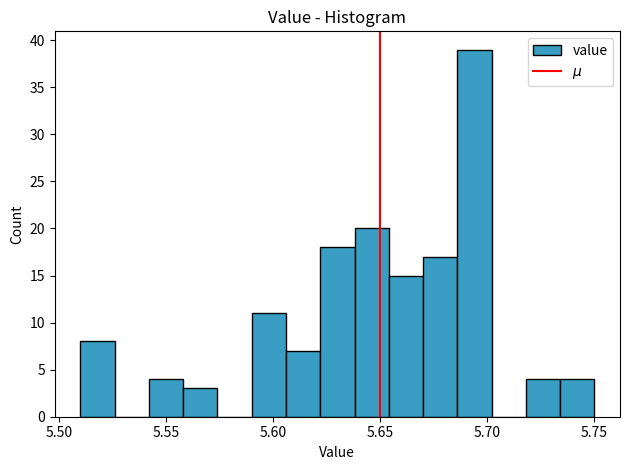

Read against the x-axis, roughly where is the centre of the tallest bar?

5.695